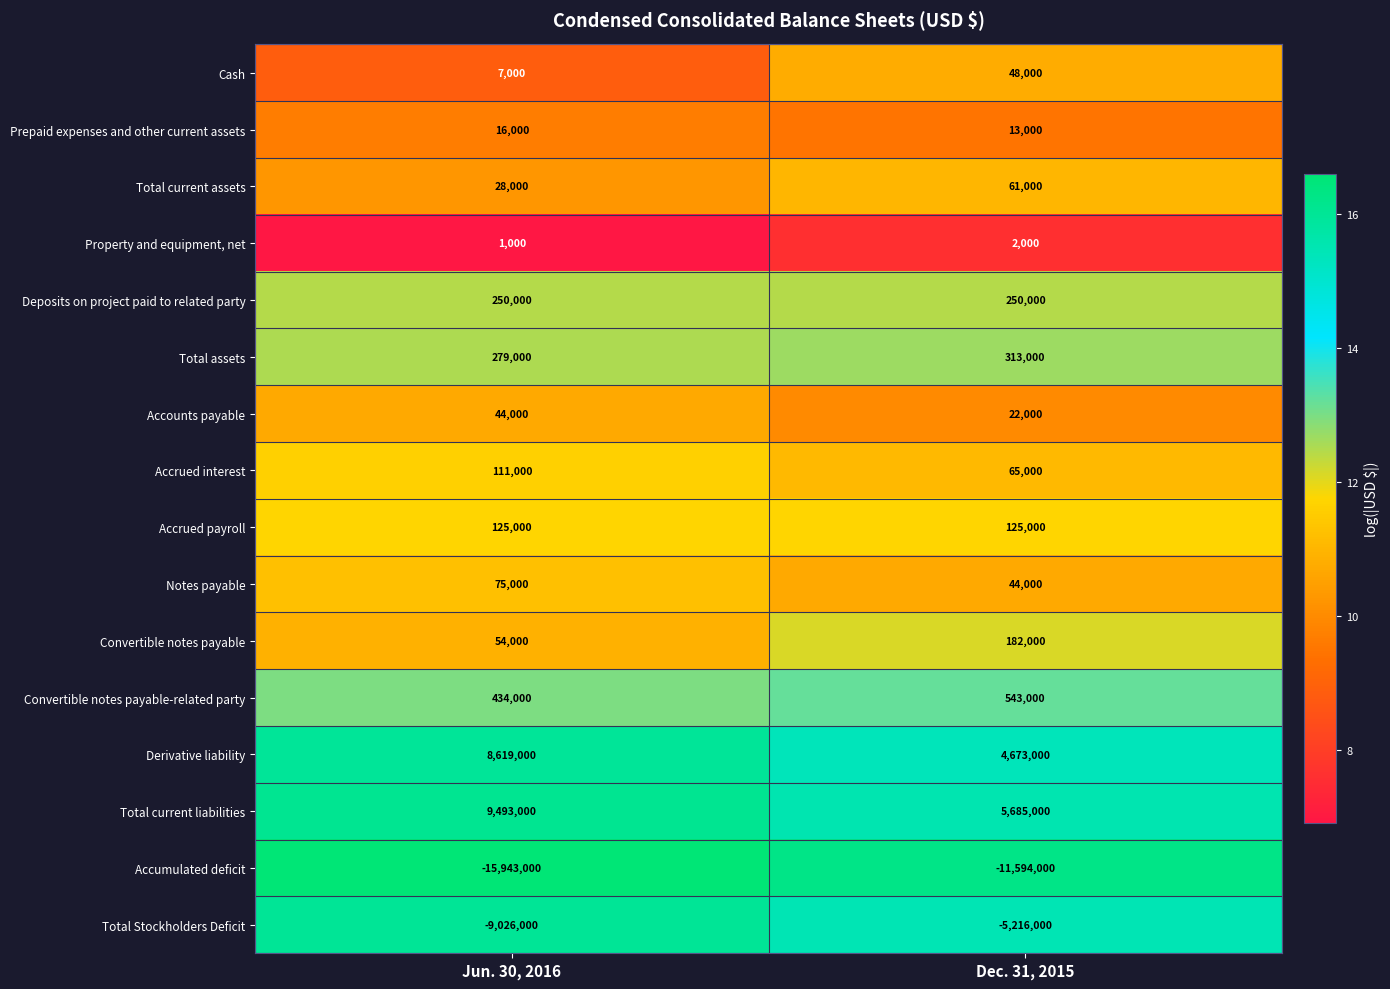

At which category is the sum across all series the highest?

Dec. 31, 2015